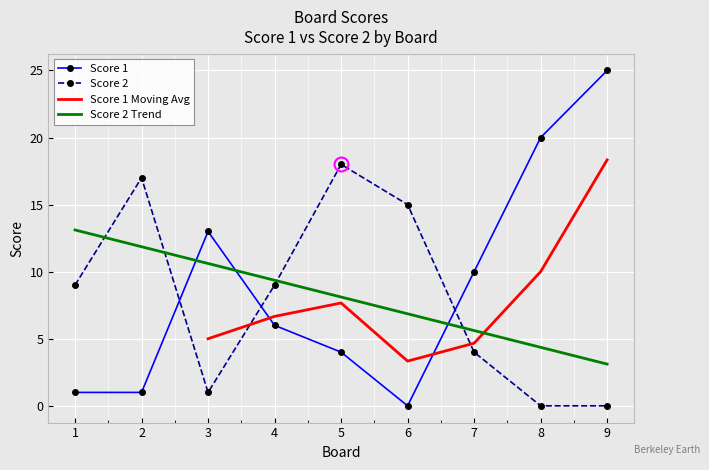

How many values in the Score 1 series are below 6?

4